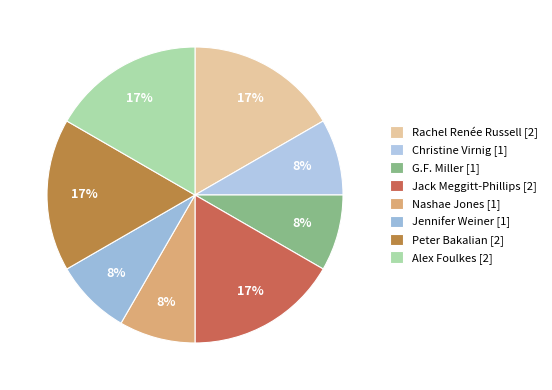

How many segments does this pie chart have?

8